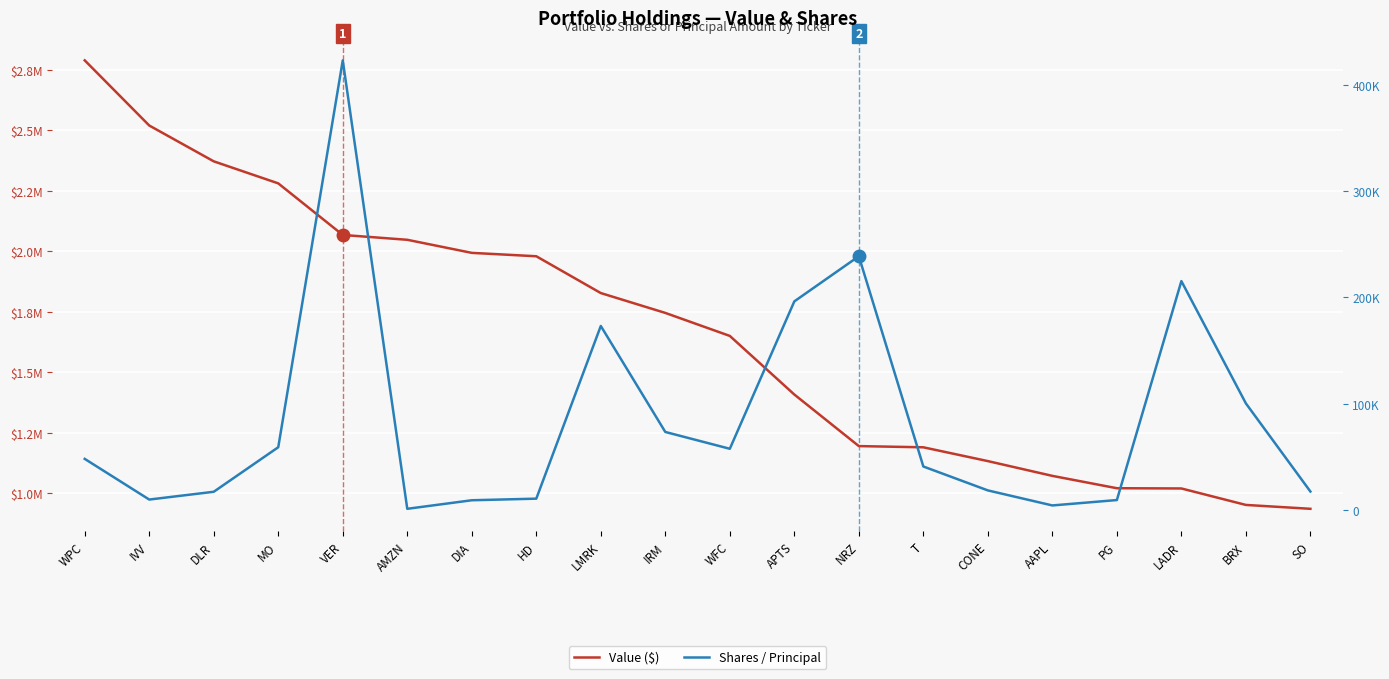

What is the difference between the maximum and minimum values in the Shares / Principal series?

421749